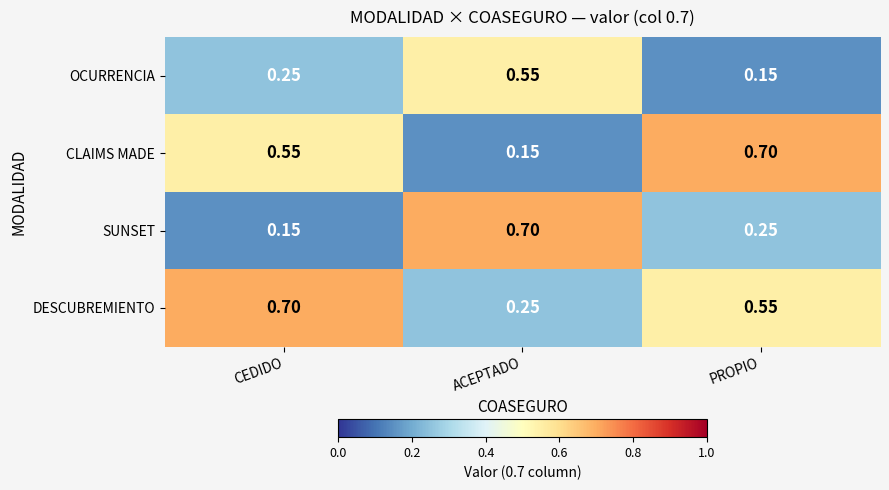

At PROPIO, list the series in order from largest to smallest.

CLAIMS MADE, DESCUBREMIENTO, SUNSET, OCURRENCIA